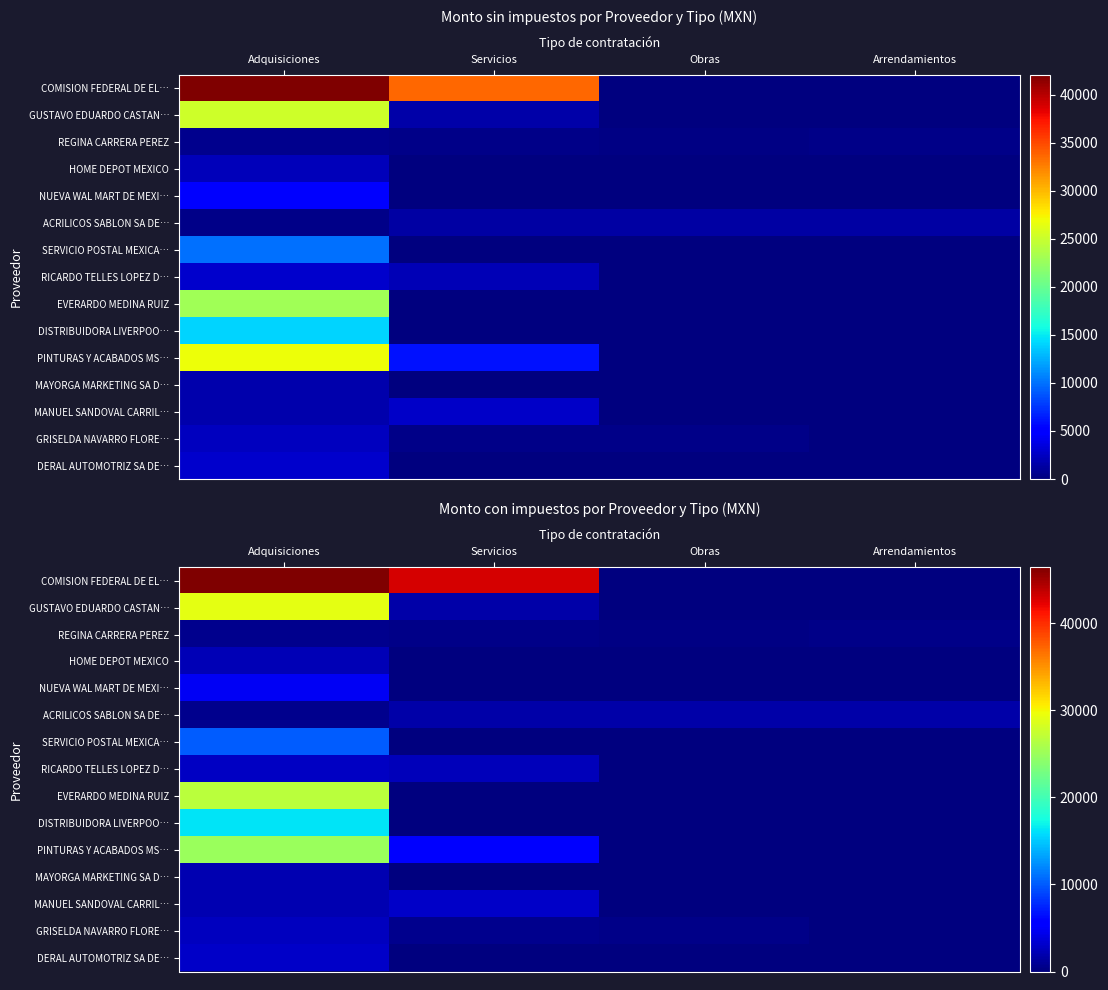

What is the sum of all GUSTAVO EDUARDO CASTAN… values?

30942.3